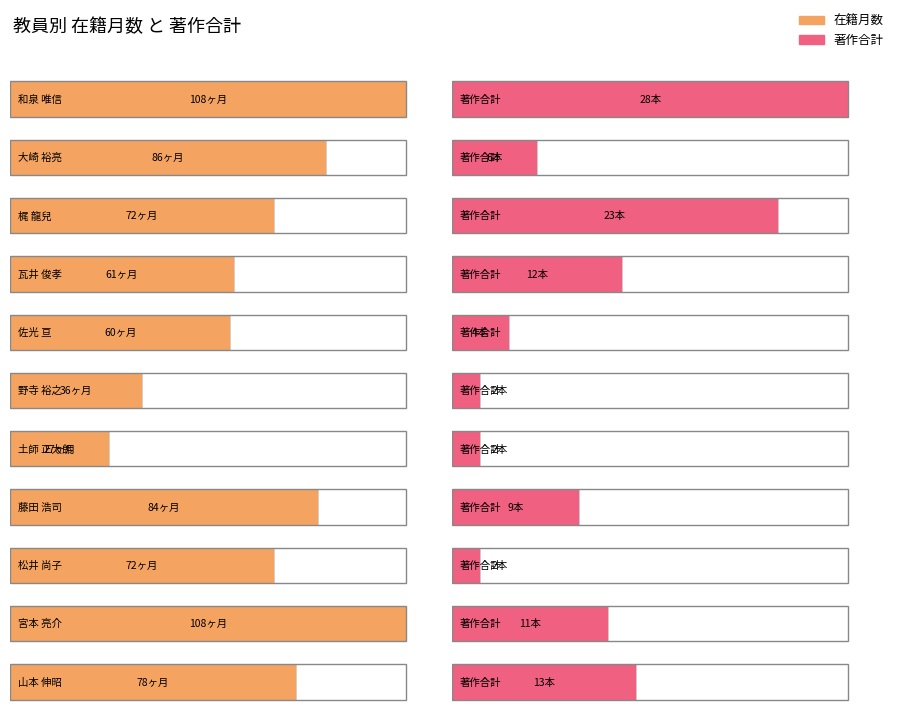

Between 梶 龍兒 and 松井 尚子, which is larger?

梶 龍兒